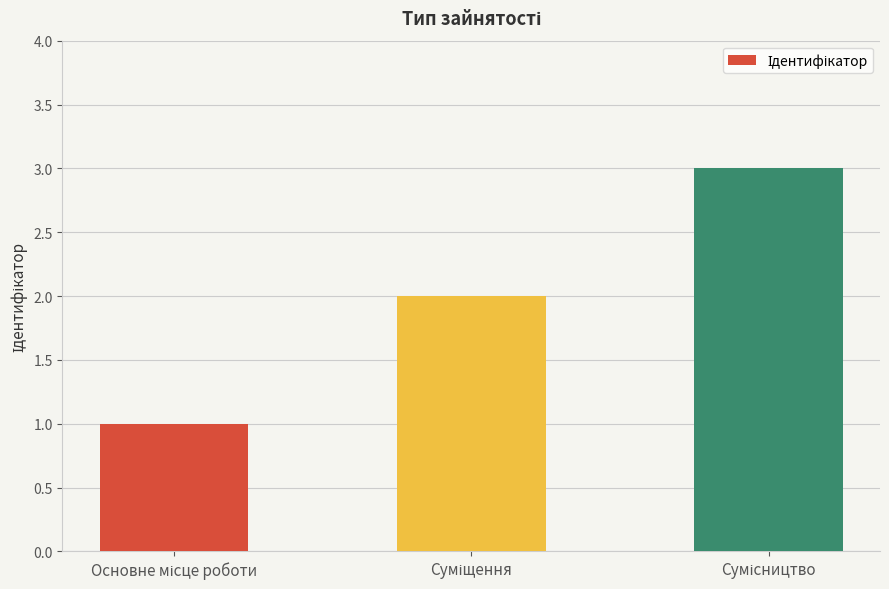

What is the sum of all values?

6